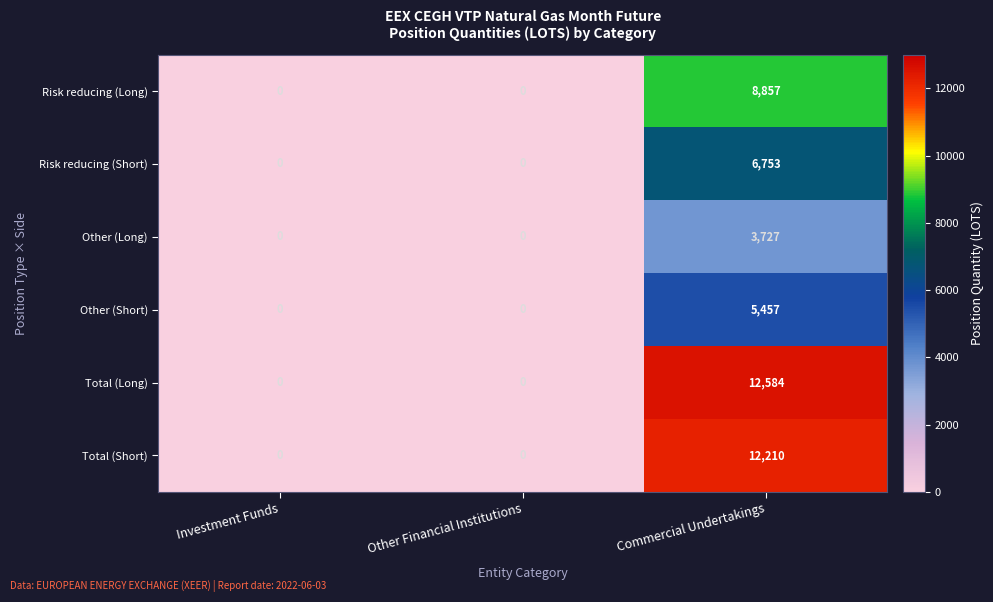

Which category has the highest value across all series?

Commercial Undertakings